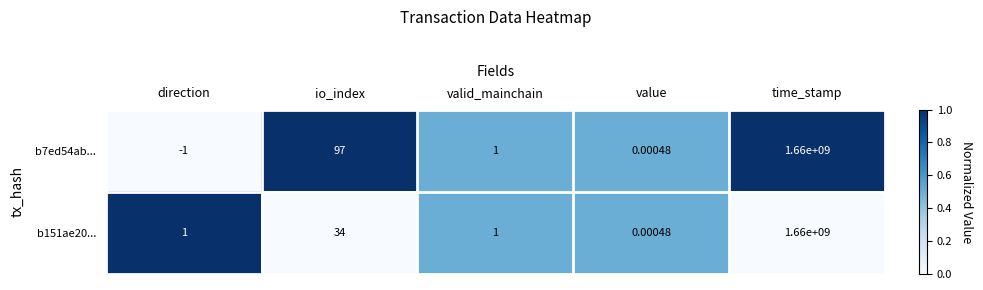

Between io_index and value, which series saw the biggest shift?

b7ed54ab...